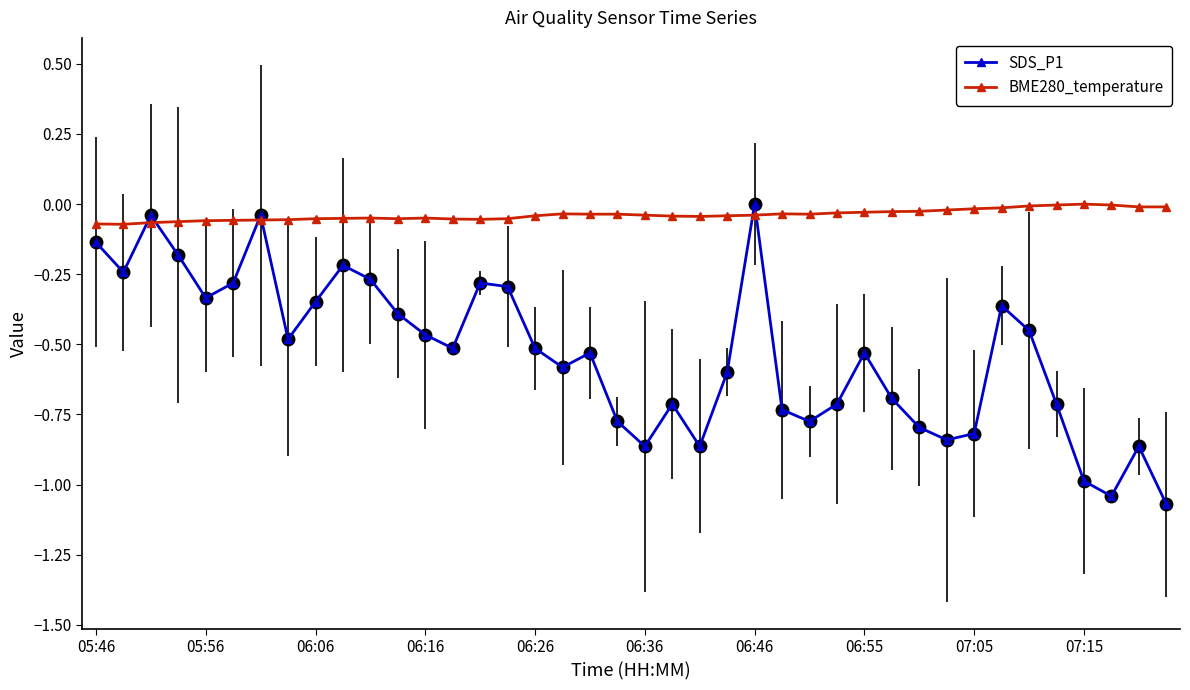

How many lines are shown in the chart?

2